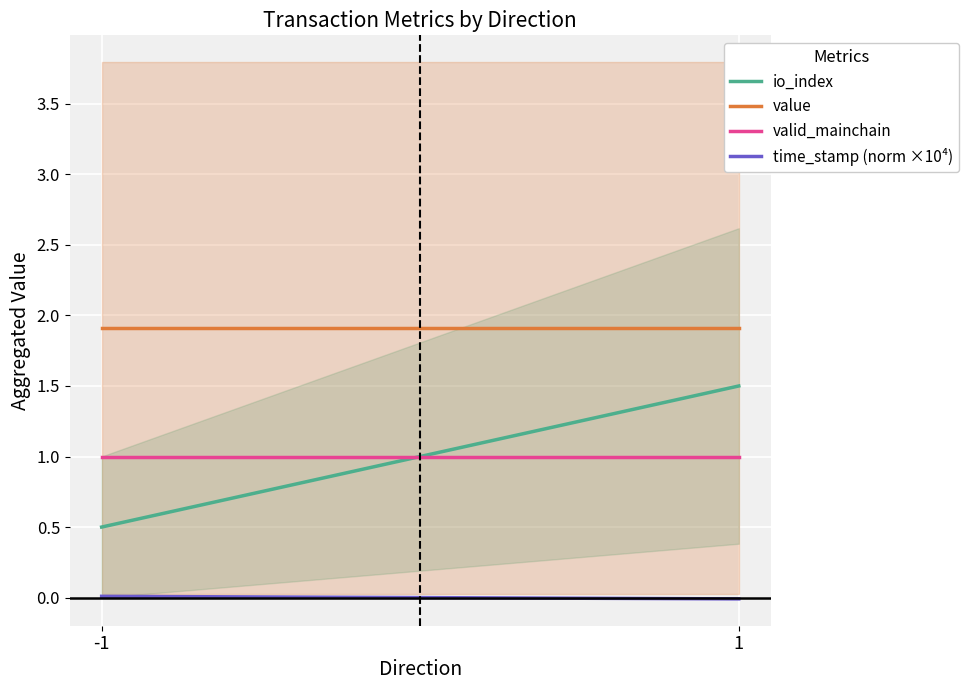

What is the value of the value point at the 1st from the left?

1.9